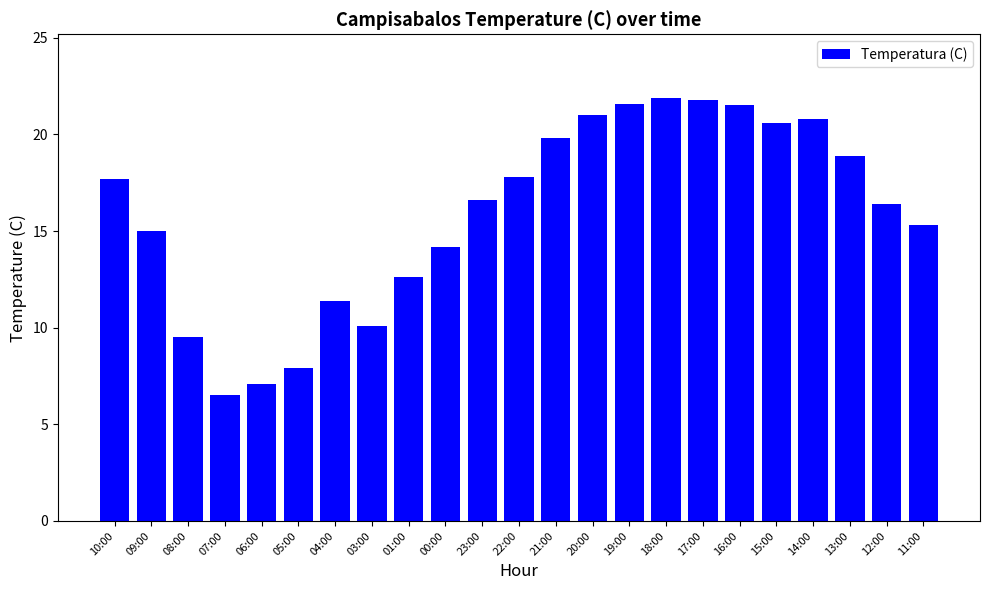

Does the chart contain any negative values?

No